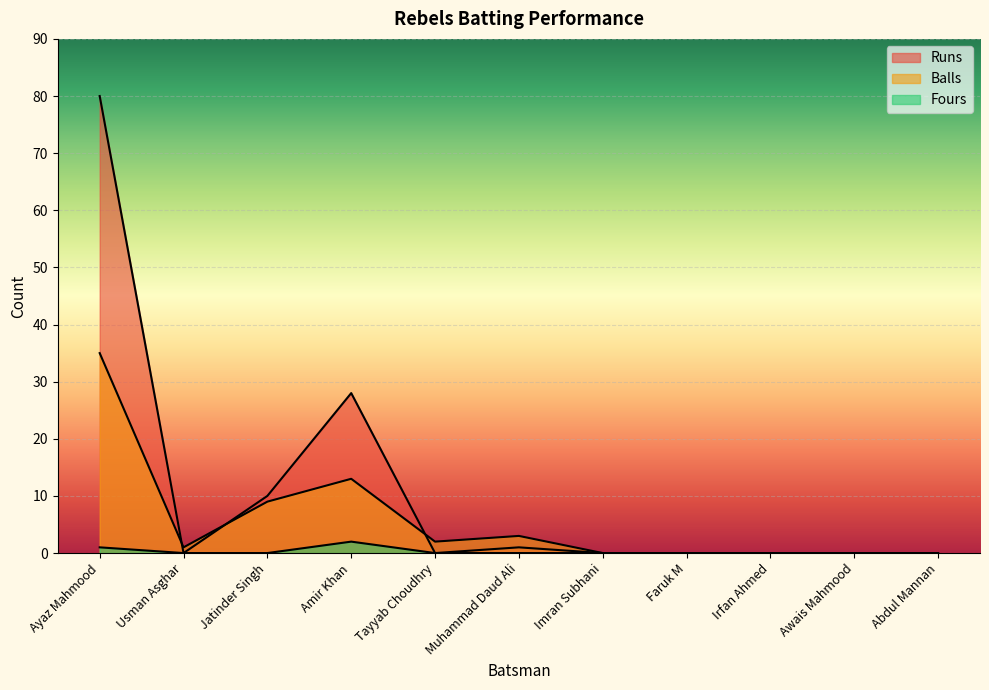

The Fours series shows 1 at Ayaz Mahmood. True or false?

True